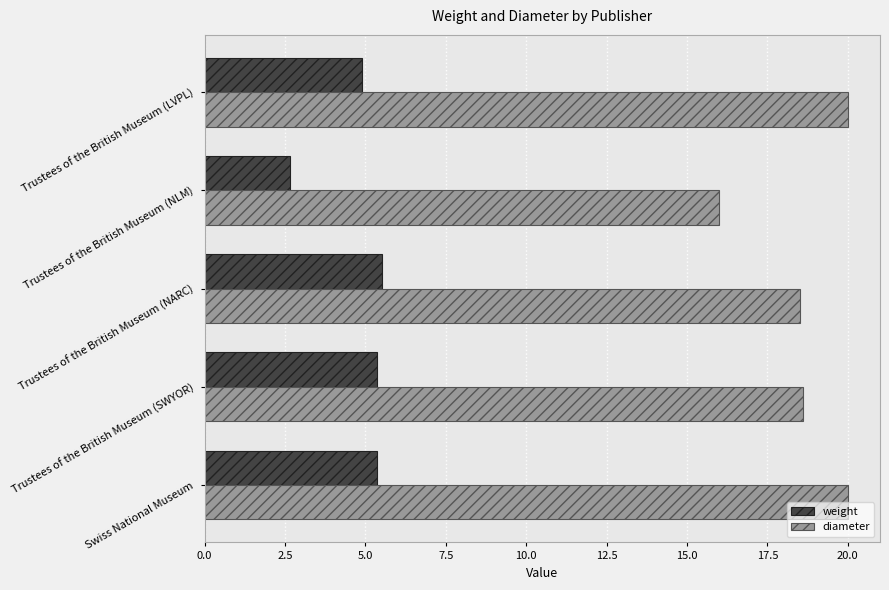

At which label is weight closest to 4?

Trustees of the British Museum (LVPL)